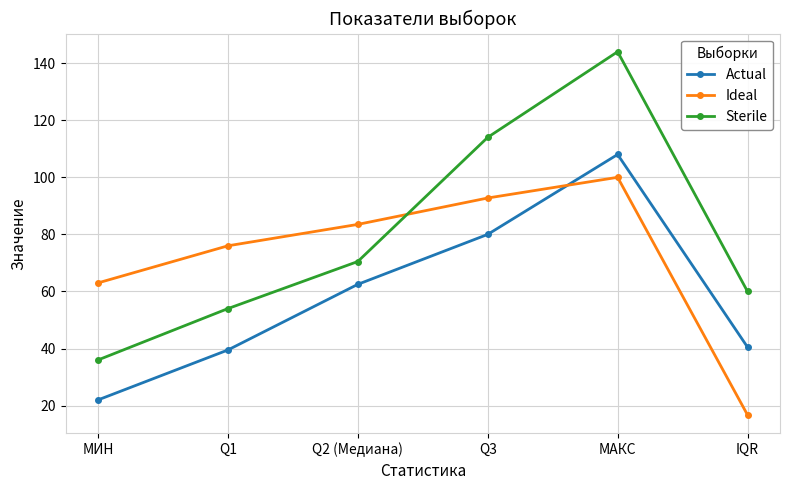

What is the approximate value of Sterile at Q1?

54.0